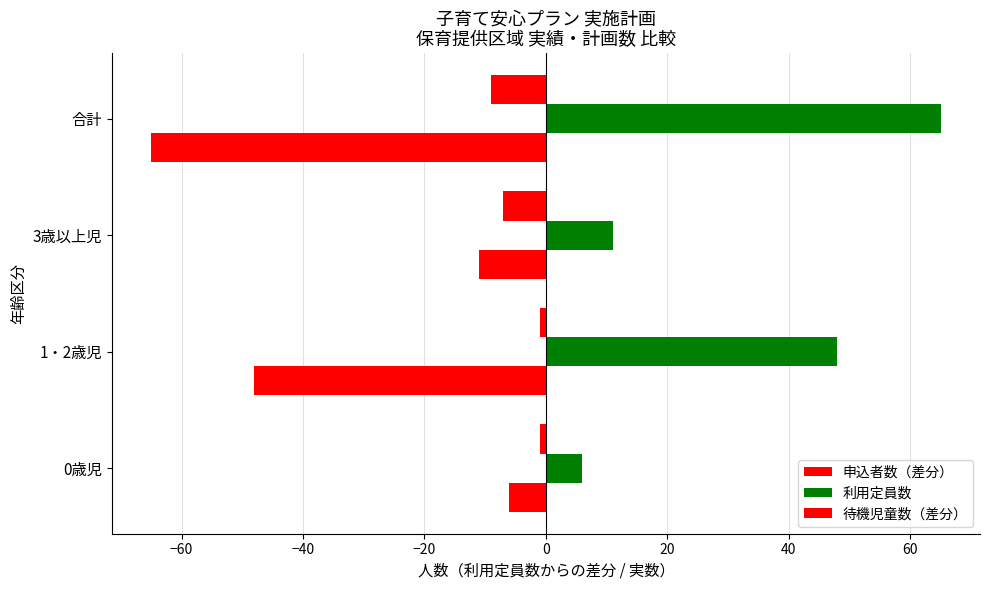

How many series are shown in this chart?

3